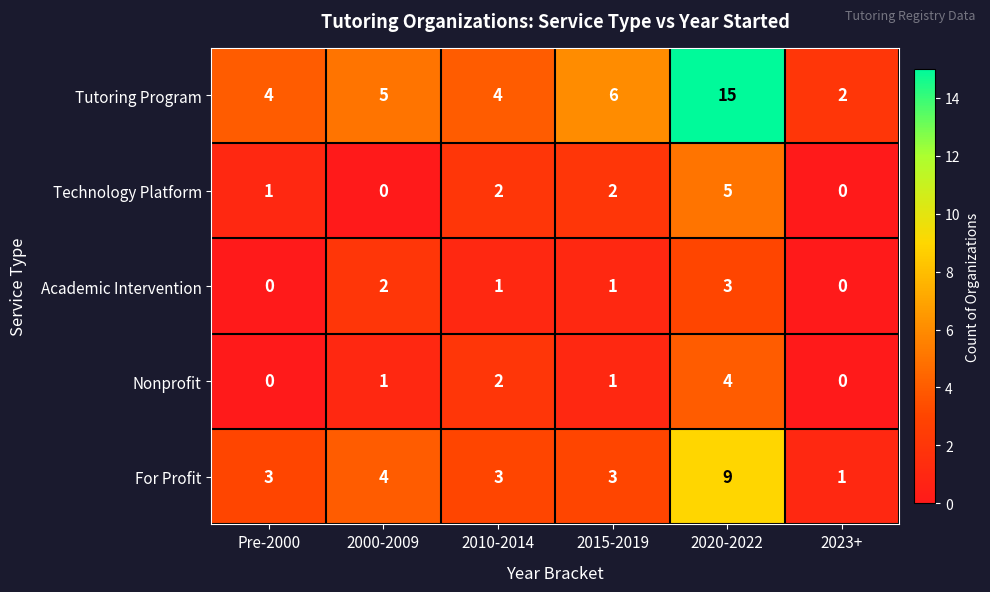

The value of Tutoring Program at 2000-2009 is 2. True or false?

False